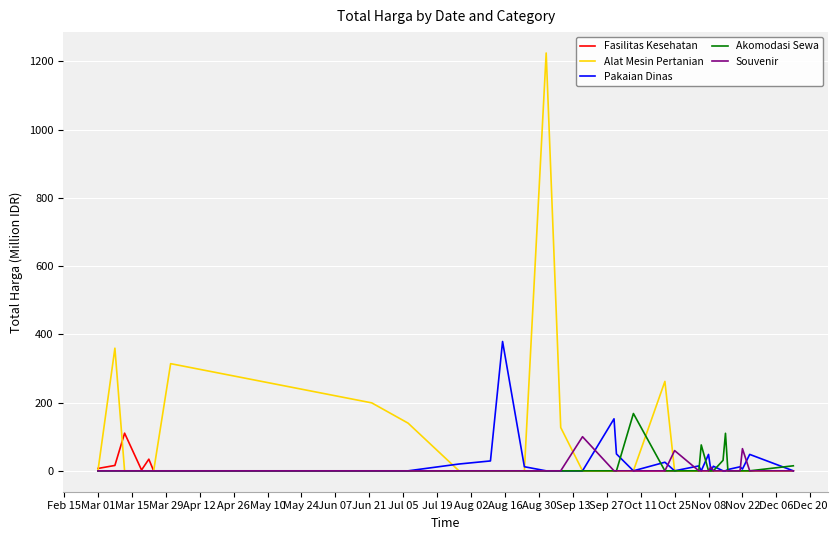

Which series has the largest total across all categories?

Alat Mesin Pertanian